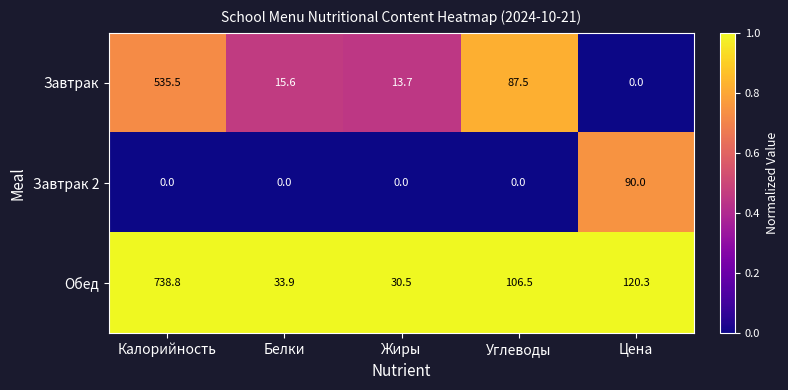

At which label is Обед closest to 384?

Цена